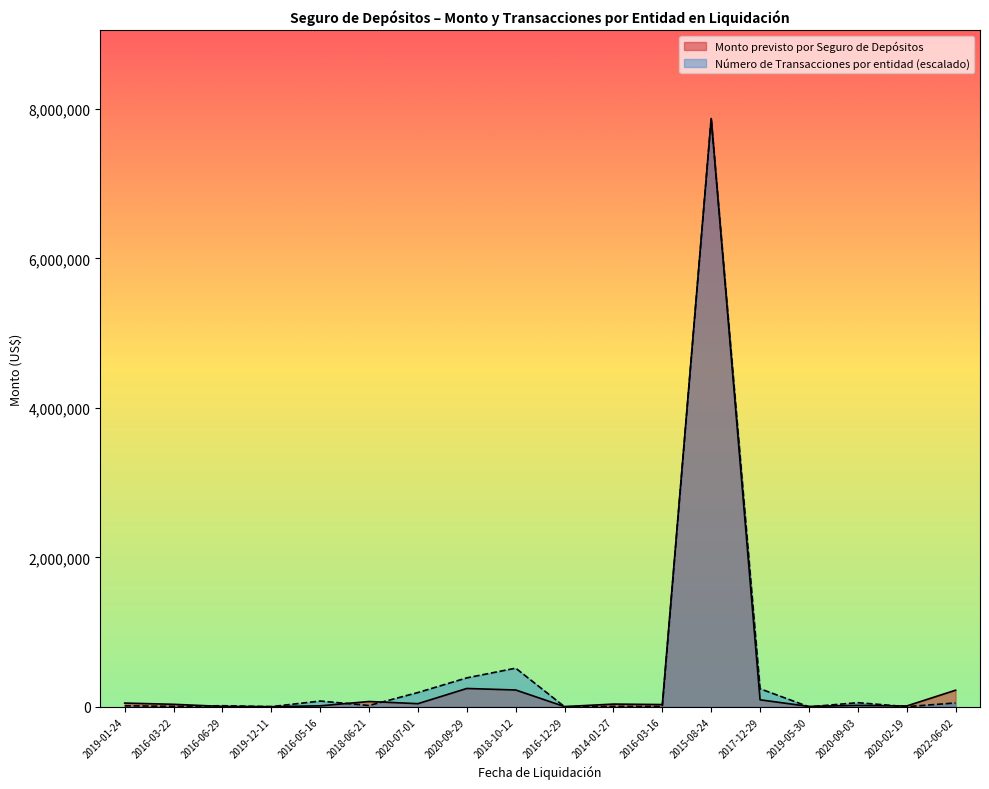

How many values in the Número de Transacciones por entidad series are below 18698?

9